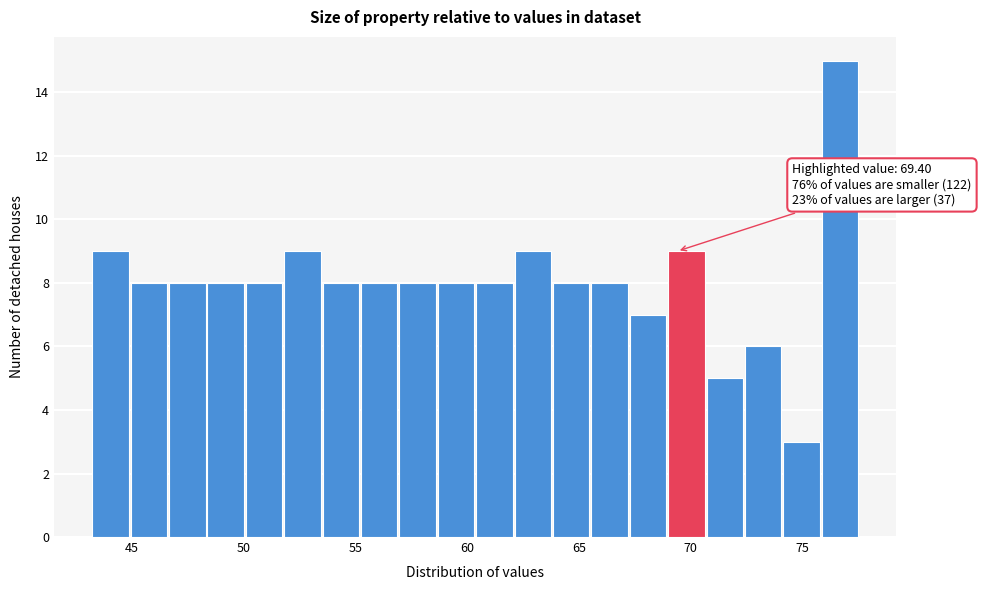

Around what value on the x-axis is the tallest bar? Give the approximate position of its centre, as read against the axis.

76.5